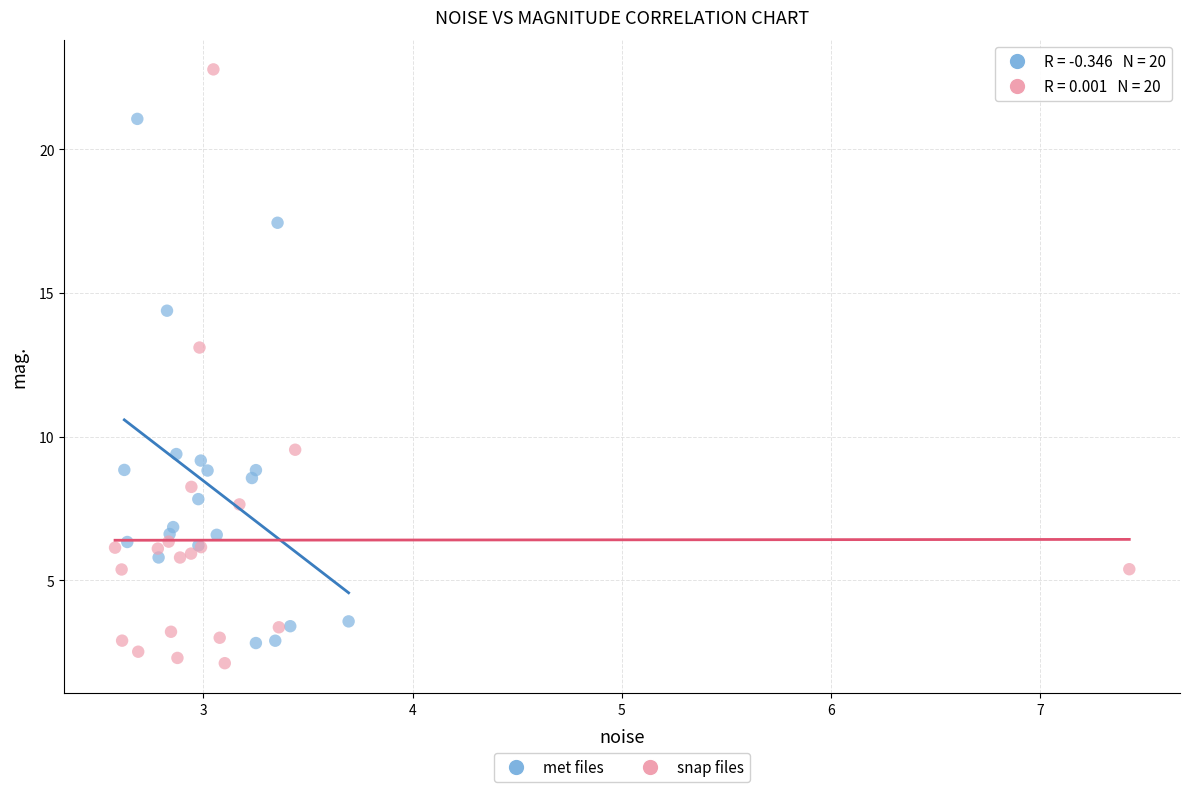

Which series reaches the maximum Y coordinate?

snap files